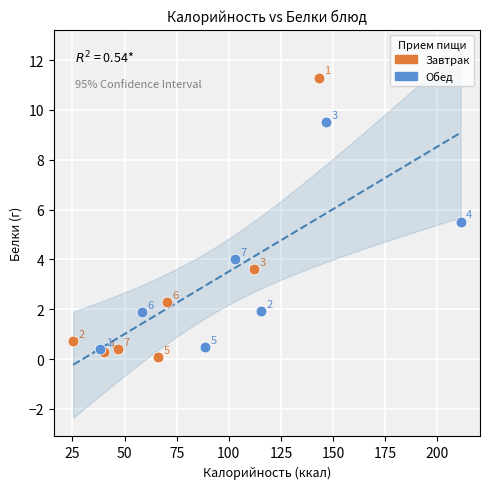

Which series reaches the maximum Y coordinate?

Завтрак